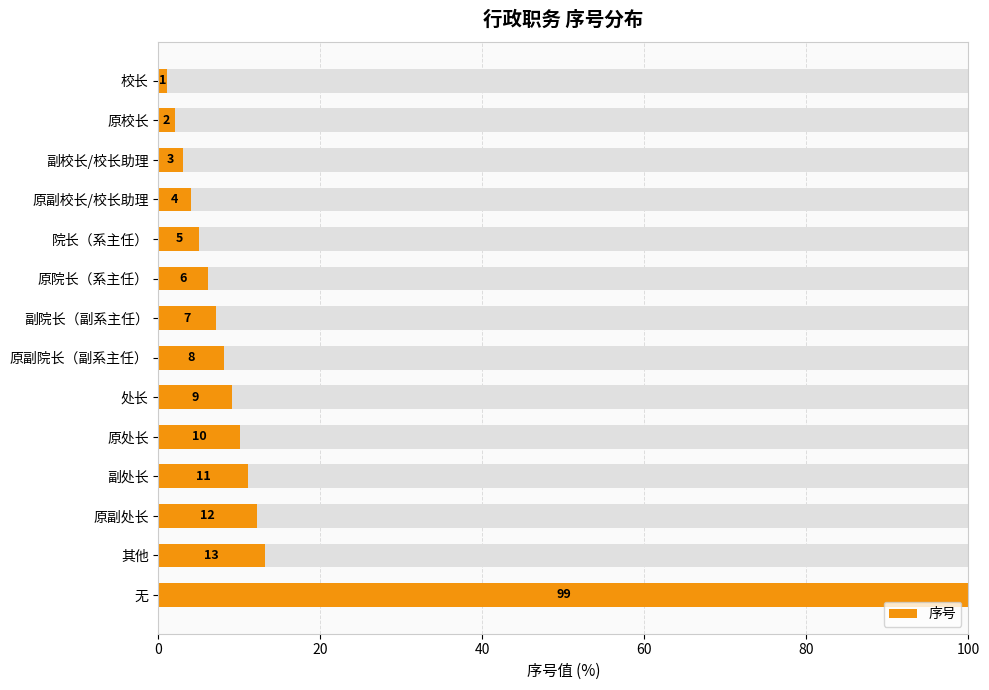

Are the bars horizontal?

Yes